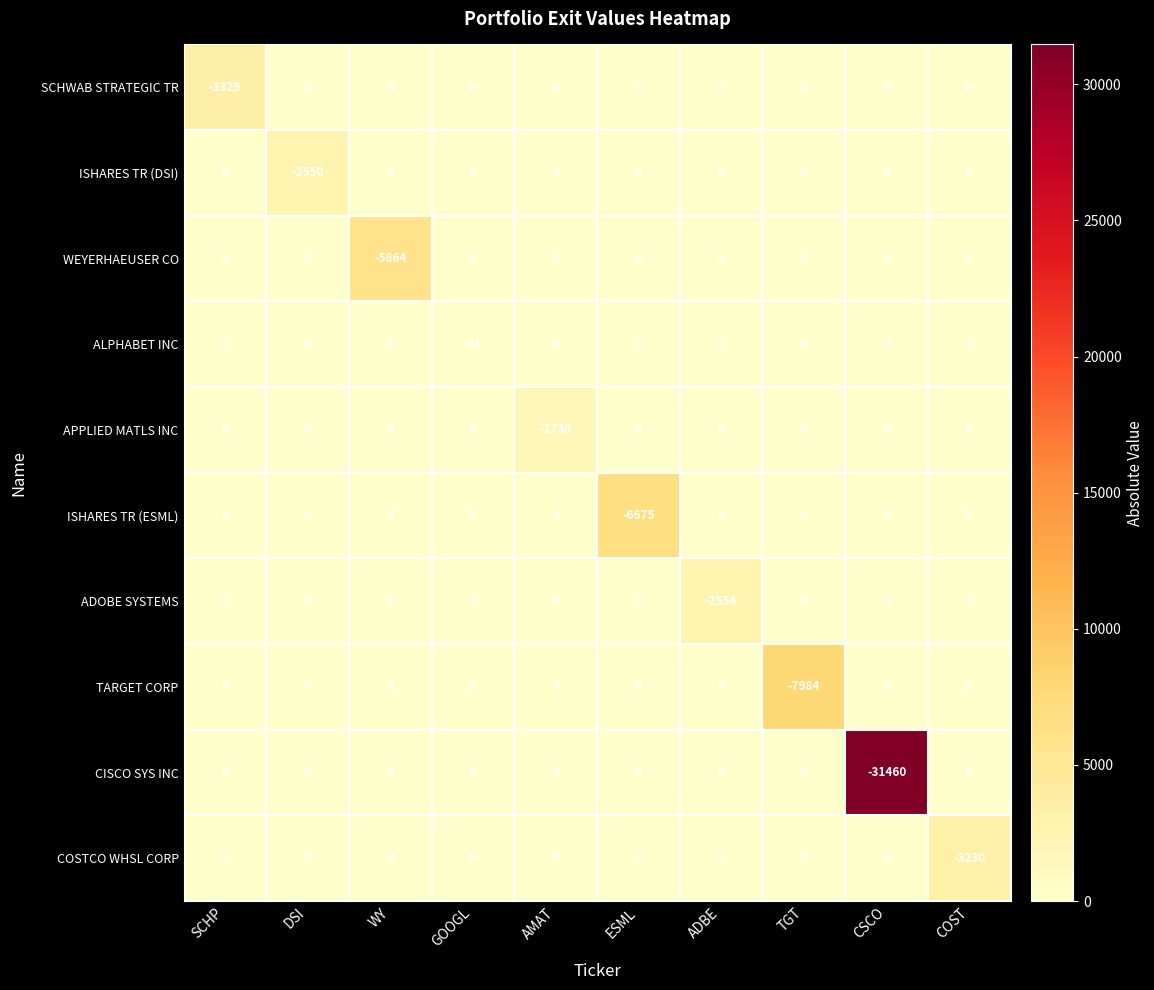

Is it true that ISHARES TR (DSI) equals 0 at SCHP?

True